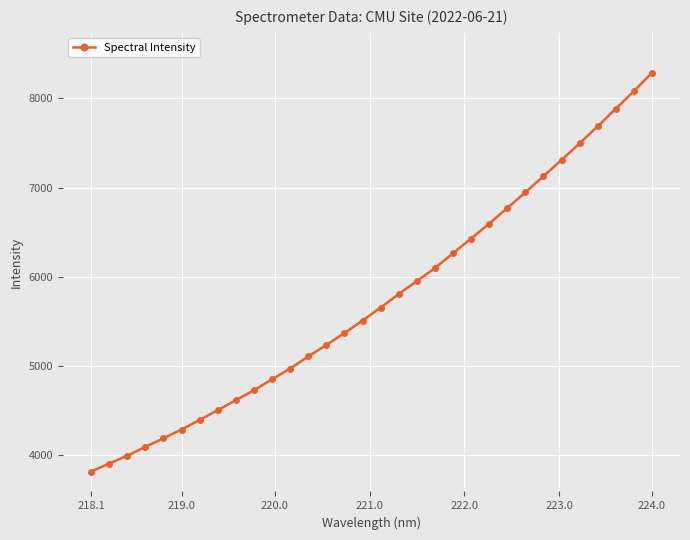

What is the minimum value shown in the chart?

3819.0